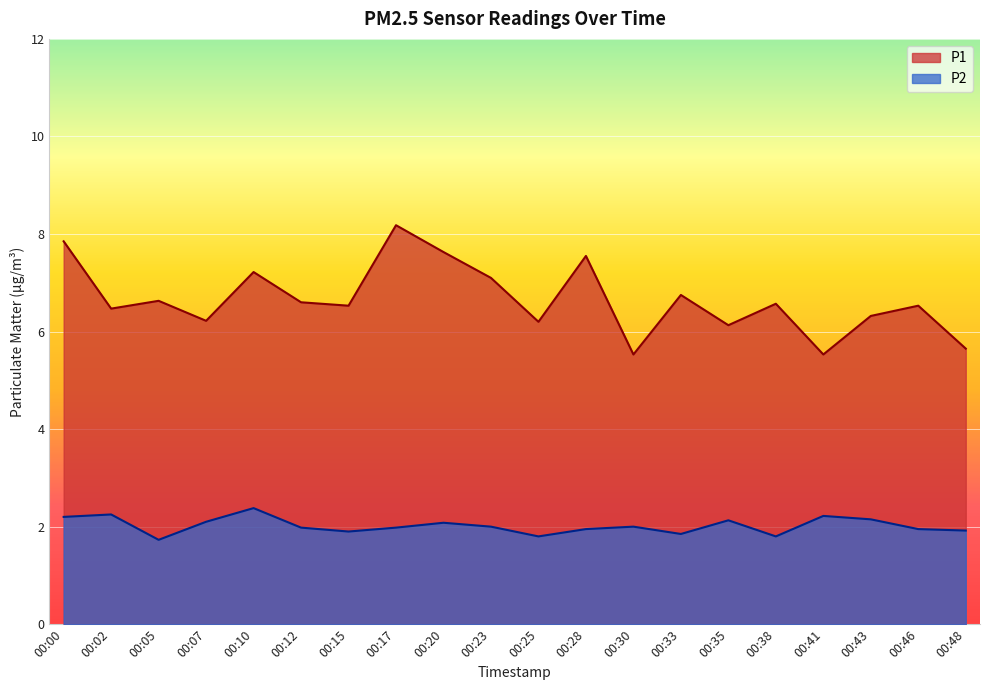

How many lines are shown in the chart?

2